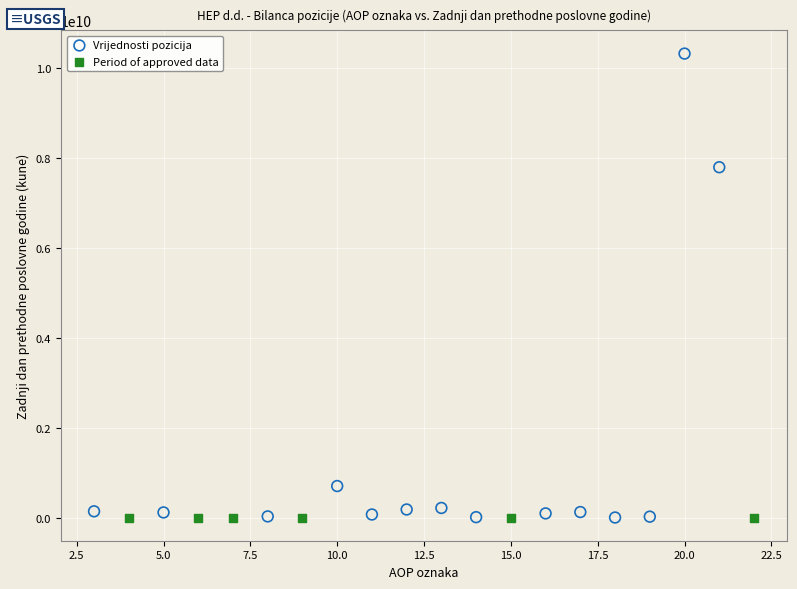

Which series reaches the maximum Y coordinate?

Vrijednosti pozicija